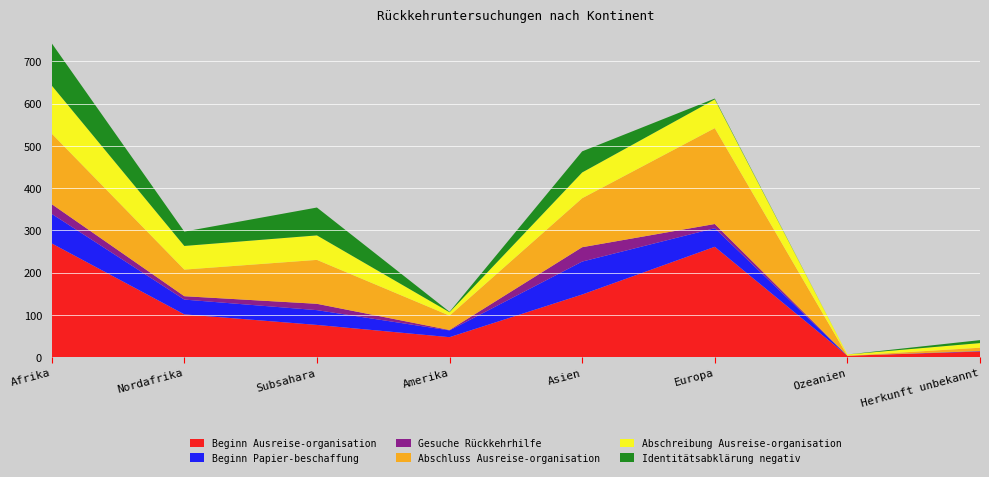

Reading left to right, what are all the values shown in this chart?

Beginn Ausreise-organisation: 269	101	76	47	148	261	3	13
Beginn Papier-beschaffung: 70	35	35	16	78	44	0	1
Gesuche Rückkehrhilfe: 23	8	15	1	34	10	0	0
Abschluss Ausreise-organisation: 167	63	104	34	116	227	0	8
Abschreibung Ausreise-organisation: 114	56	58	8	61	68	3	11
Identitätsabklärung negativ: 100	34	66	1	50	2	0	7